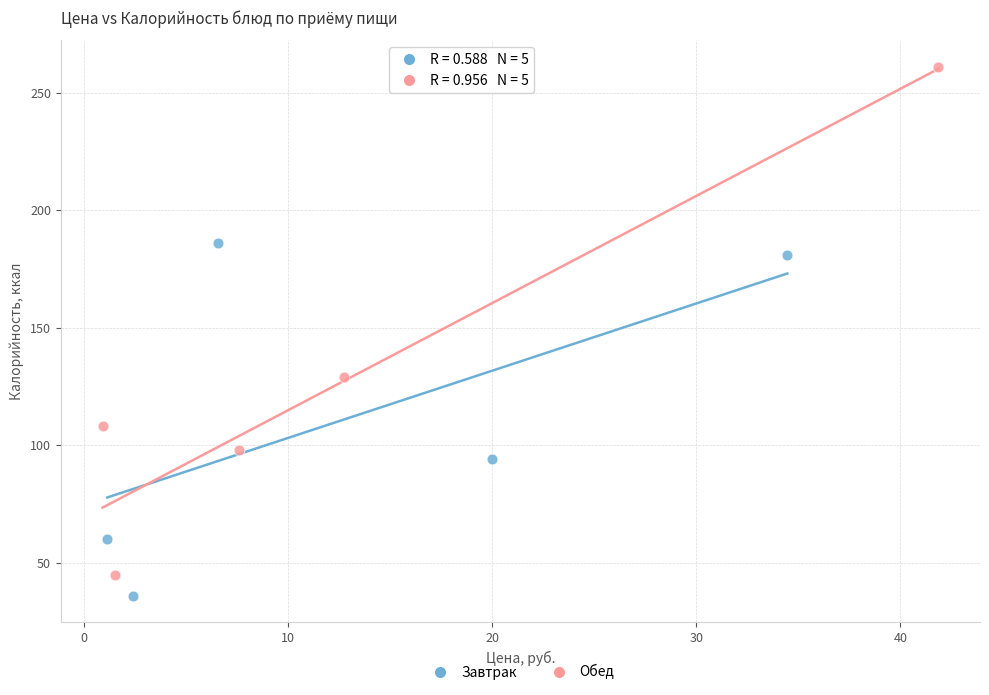

Which series has the largest Y range (max minus min)?

Обед